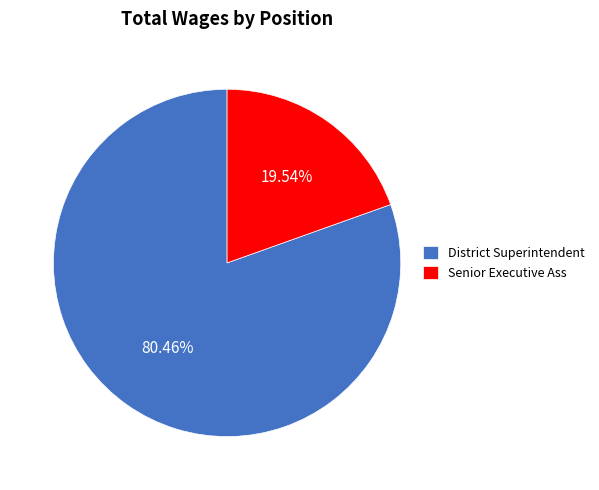

Combined, do Senior Executive Ass and District Superintendent account for over 50%?

Yes